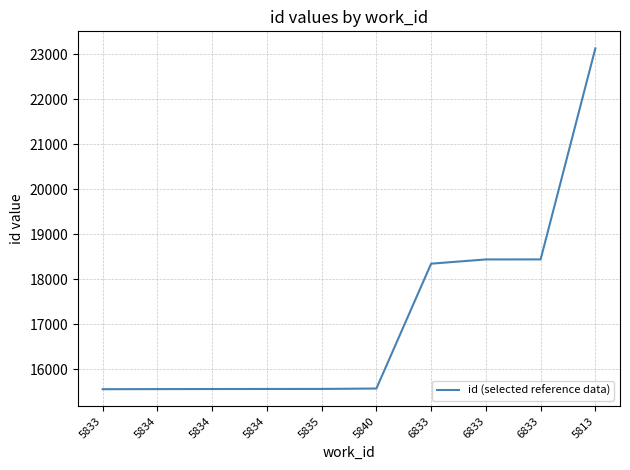

What is the sum of all values?

171706